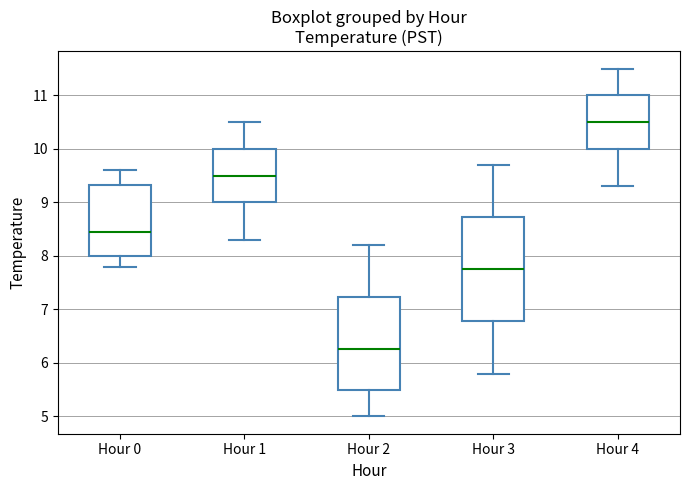

Which box is the tallest, from its lower edge to its upper edge?

Hour 3